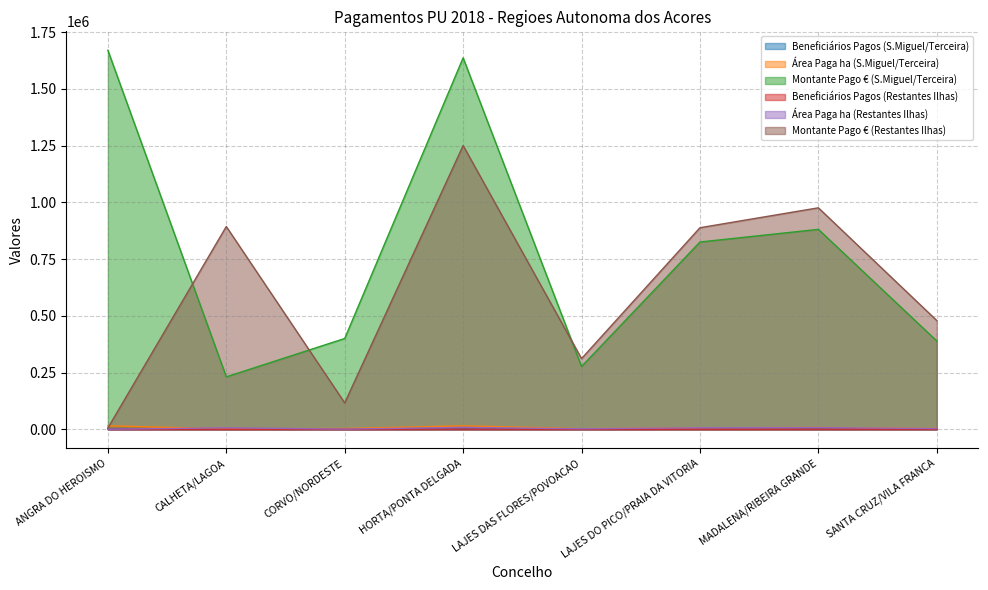

What is the sum of all Montante Pago € (S.Miguel/Terceira) values?

6308502.7